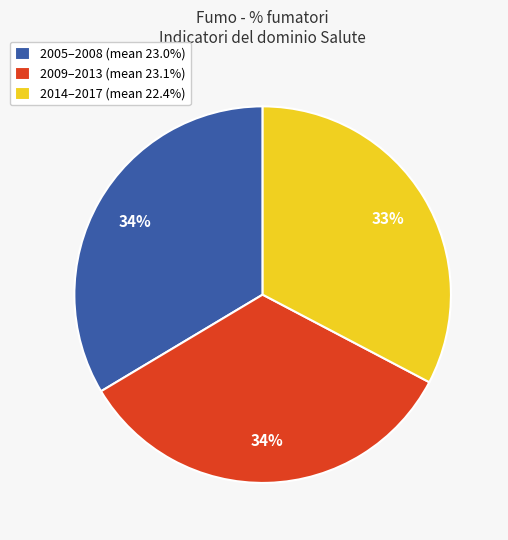

Is there a majority slice in this chart?

No